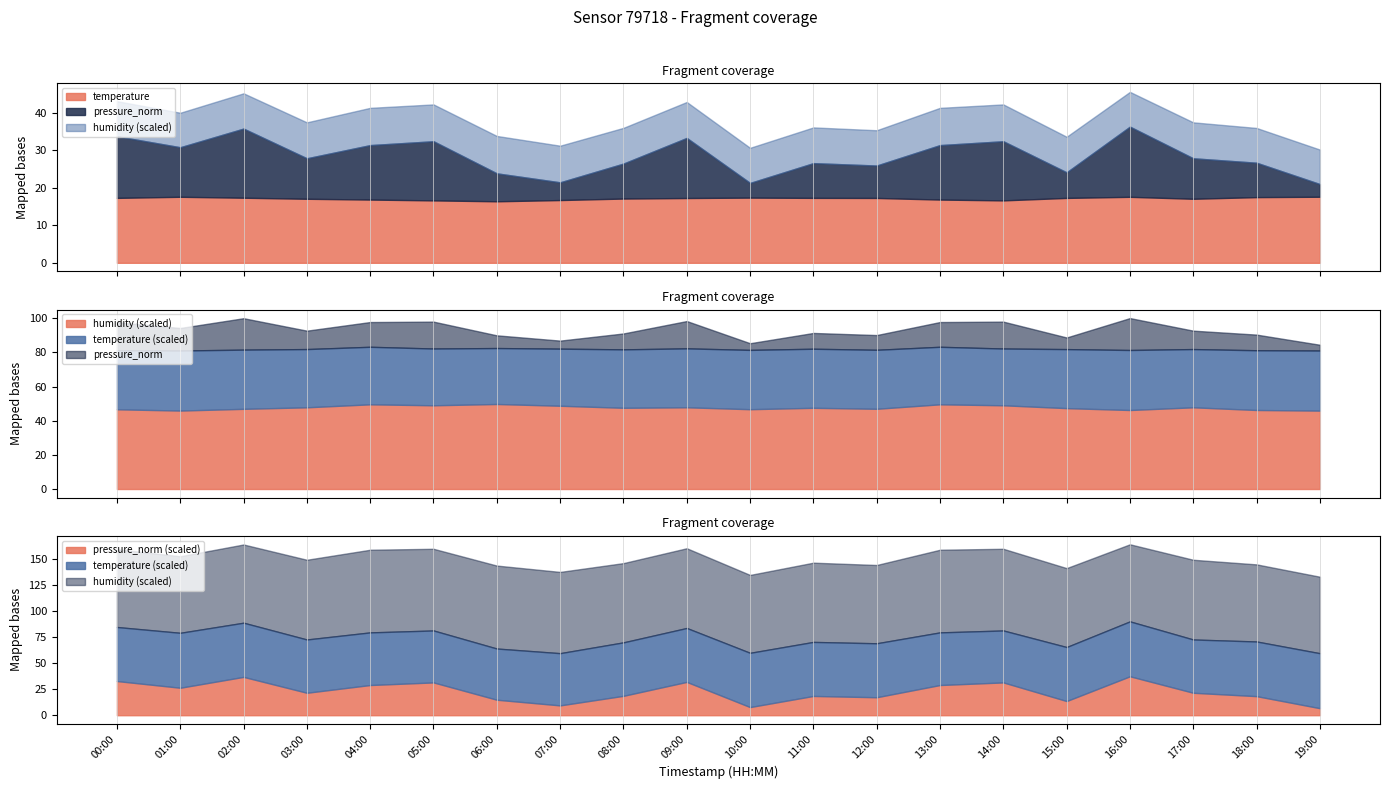

What is the minimum value shown in the chart?

3.4